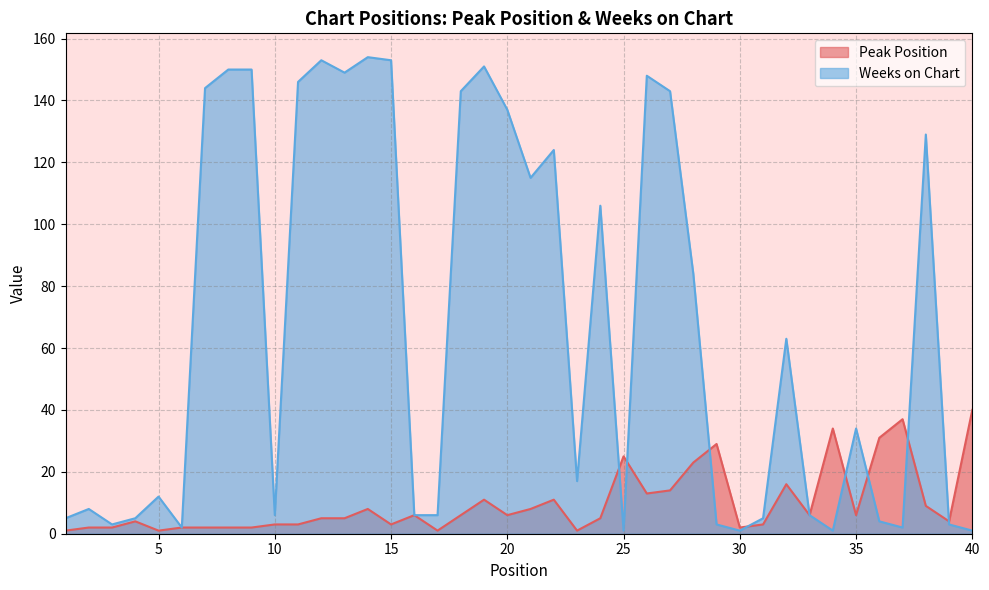

What value does the Peak Position series have at 13?

5